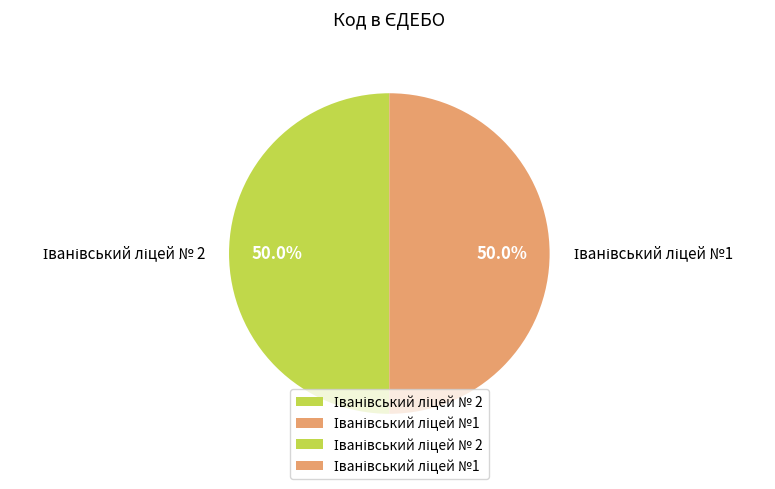

Count the number of slices in the pie.

2